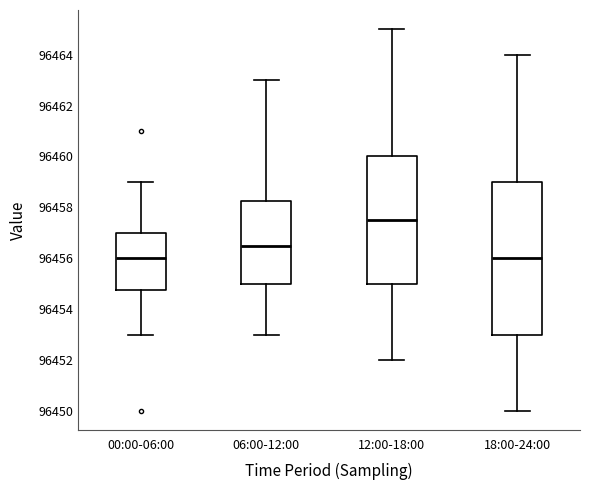

Reading left to right, transcribe this box plot: for each box, give where its median line is, the range the box spans, and where its two whiskers end, as read against the y-axis. The values are not printed on the chart, so give them approximately, as read against the axis.

00:00-06:00: median 96456.0, box 96454.8 to 96457.0, whiskers 96453.0 to 96459.0
06:00-12:00: median 96456.6, box 96455.0 to 96458.2, whiskers 96453.0 to 96463.0
12:00-18:00: median 96457.6, box 96455.0 to 96460.0, whiskers 96452.0 to 96465.0
18:00-24:00: median 96456.0, box 96453.0 to 96459.0, whiskers 96450.0 to 96464.0